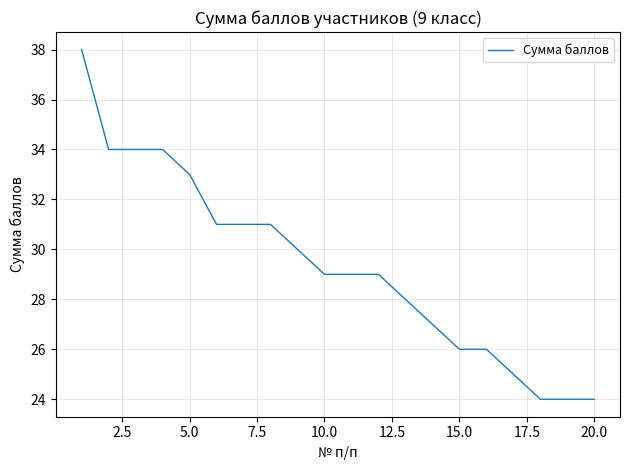

What is the difference between the second highest and second lowest values?

10